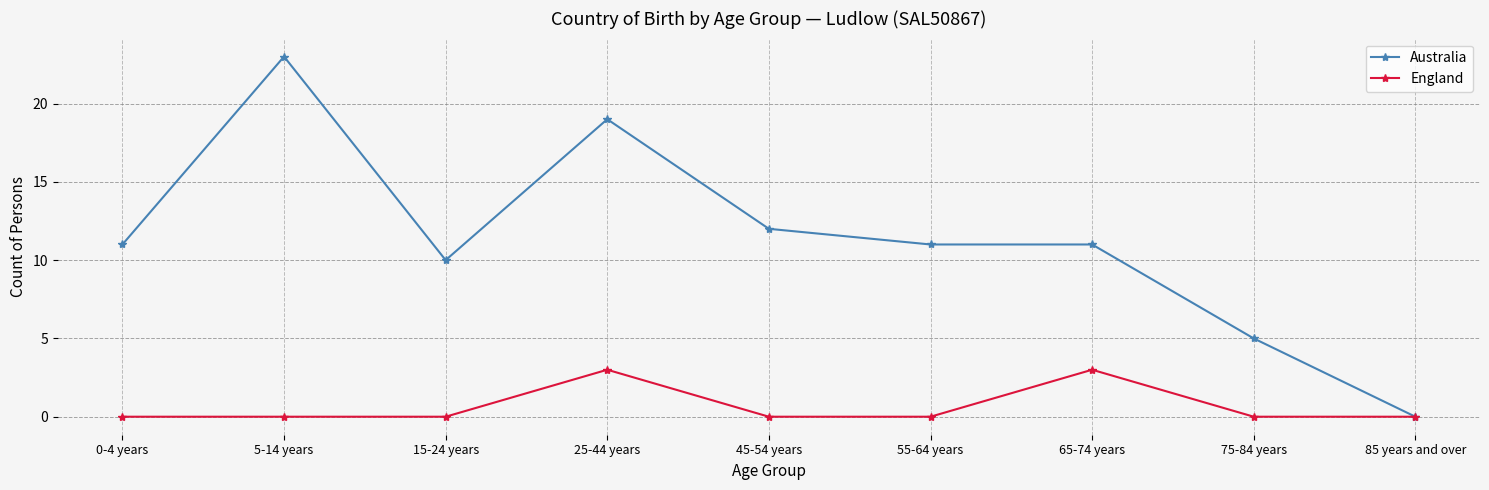

Which series changed the most between 25-44 years and 85 years and over?

Australia